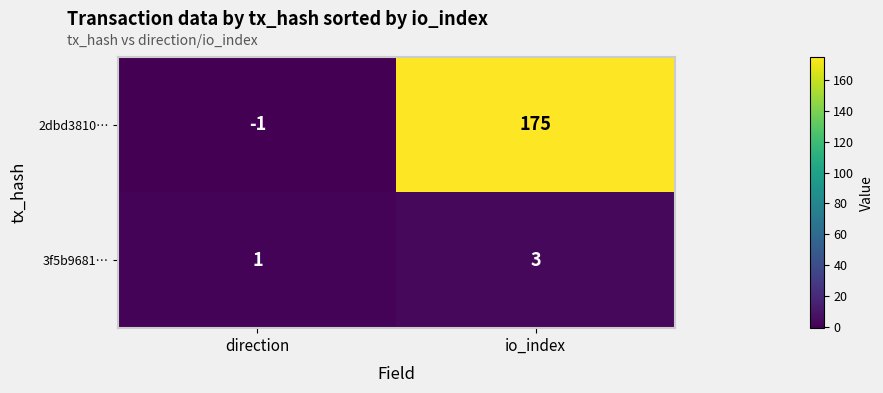

At which category is the sum across all series the highest?

io_index